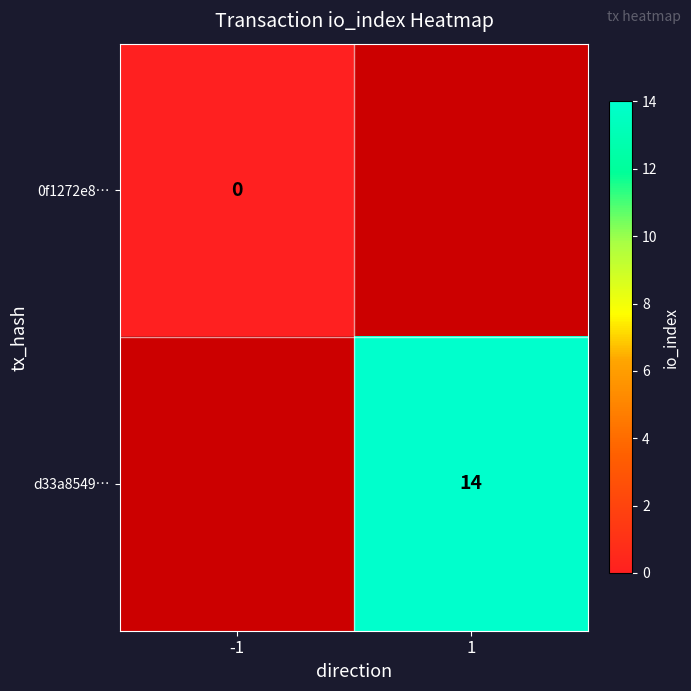

The d33a8549… series shows 14 at 1. True or false?

True